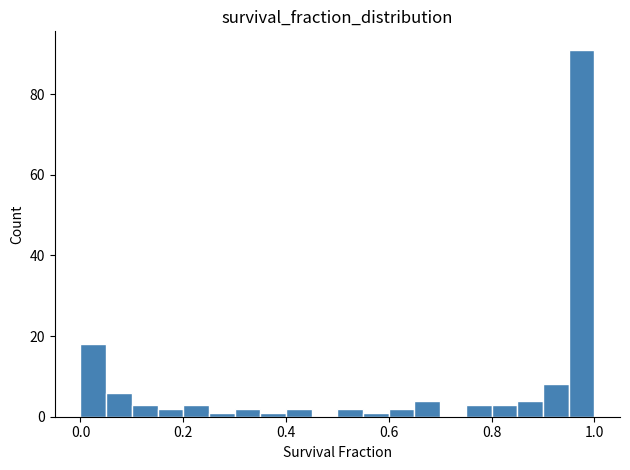

Read against the x-axis, roughly where is the centre of the tallest bar?

0.98